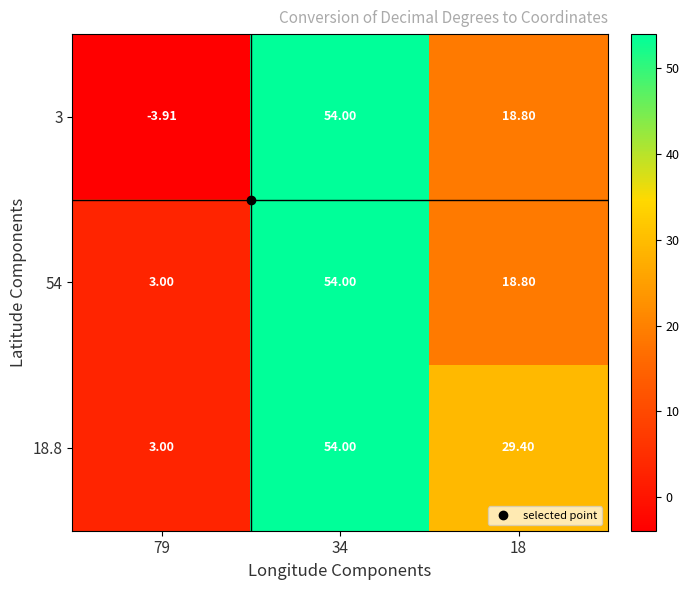

At which category is the sum across all series the highest?

34